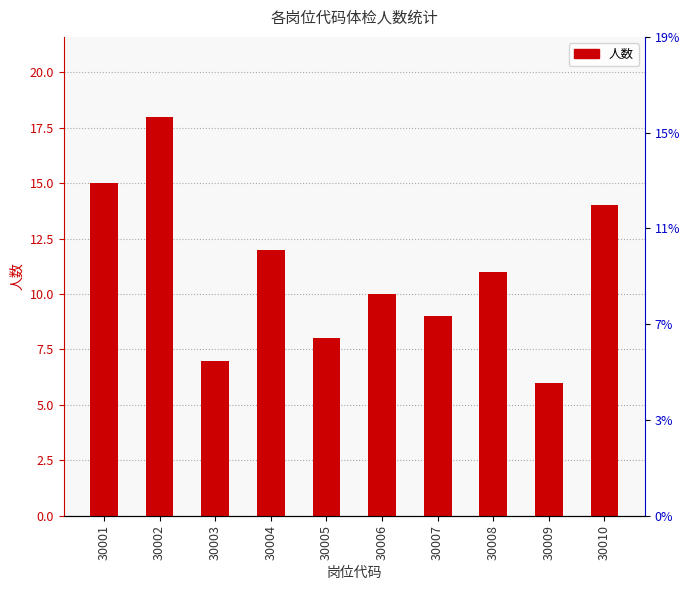

What is the difference between the maximum and minimum values?

12